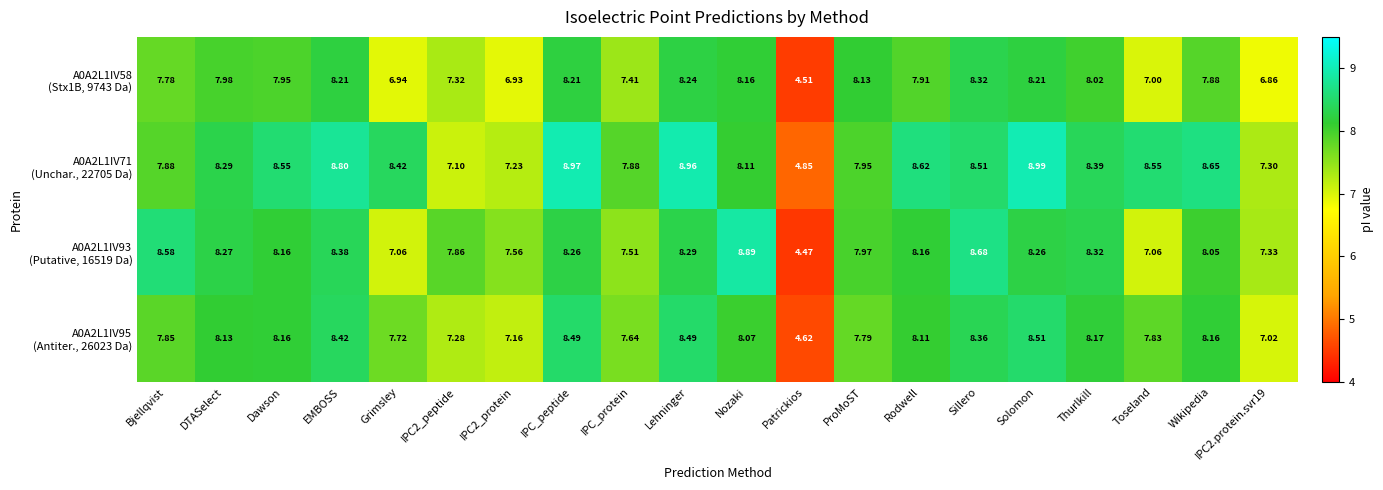

Which category has the lowest value across all series?

Patrickios